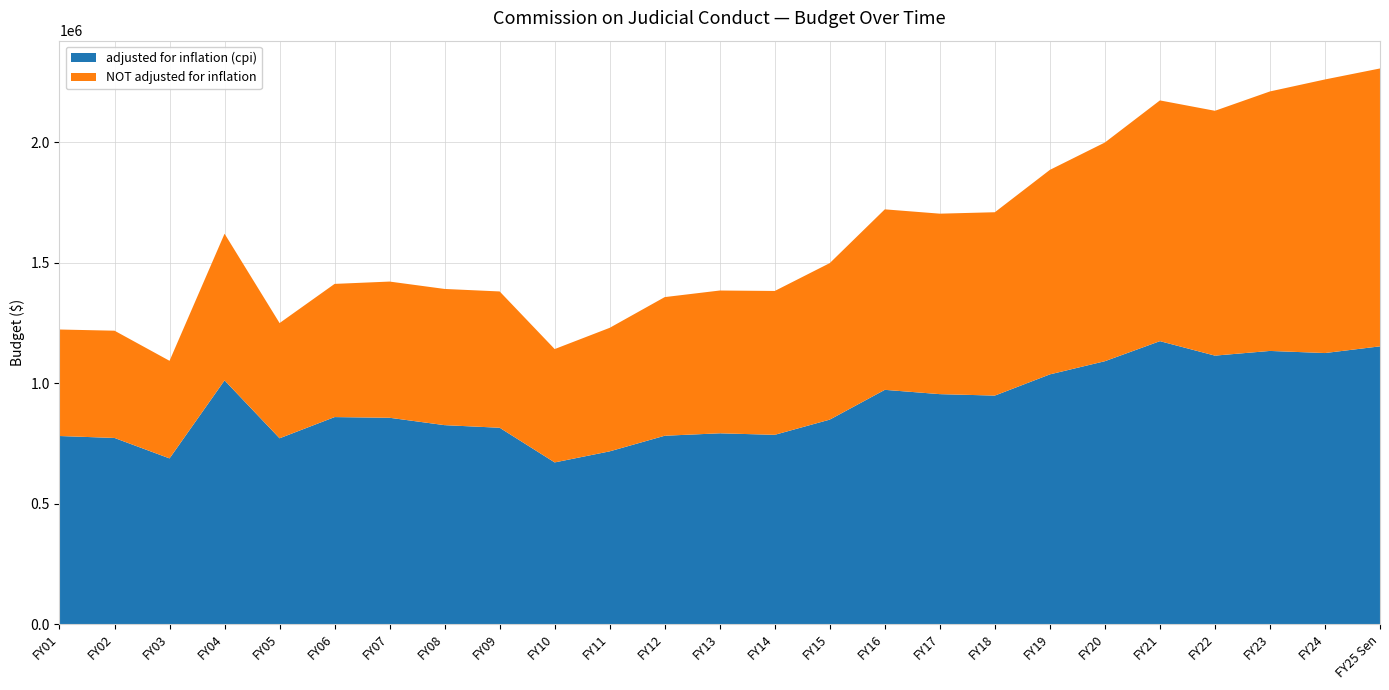

Reading right to left, what are all the values shown in this chart?

adjusted for inflation (cpi): FY25 Sen=1153309	FY24=1125512	FY23=1134258	FY22=1114819	FY21=1174810	FY20=1091641	FY19=1036920	FY18=948932	FY17=954950	FY16=972813	FY15=849263	FY14=786103	FY13=792389	FY12=782306	FY11=717522	FY10=671542	FY09=815415	FY08=826219	FY07=856870	FY06=859712	FY05=771731	FY04=1012029	FY03=688216	FY02=773070	FY01=781162
NOT adjusted for inflation: FY25 Sen=1153309	FY24=1135462	FY23=1076974	FY22=1016096	FY21=999196	FY20=907682	FY19=848768	FY18=760970	FY17=749005	FY16=749080	FY15=649629	FY14=597043	FY13=592597	FY12=575359	FY11=512657	FY10=470472	FY09=565699	FY08=565278	FY07=565278	FY06=552787	FY05=478153	FY04=608748	FY03=405036	FY02=445168	FY01=442001